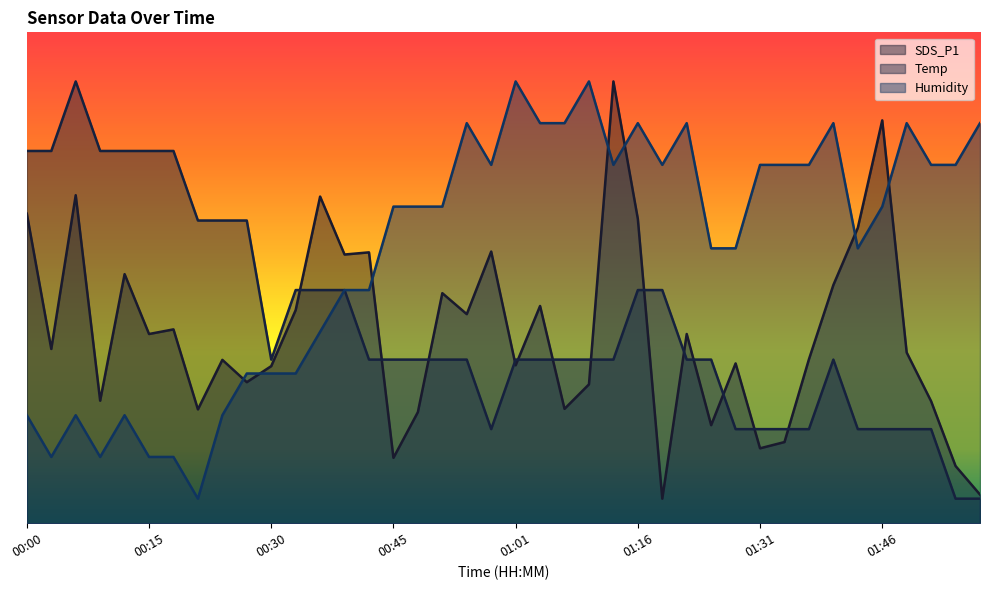

What is the difference between the maximum and minimum values in the Humidity series?

85.0